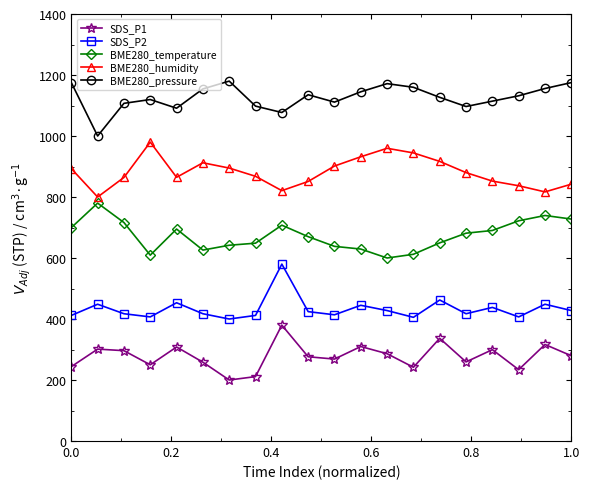

What is the value of the SDS_P2 point at the 10th from the left?

424.2